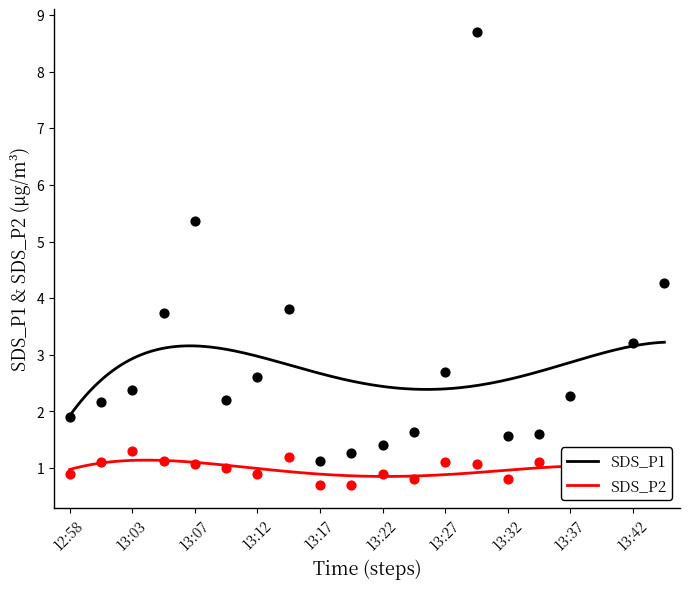

Is the value of SDS_P1 at 13:12 greater than the value of SDS_P2 at 13:34?

Yes